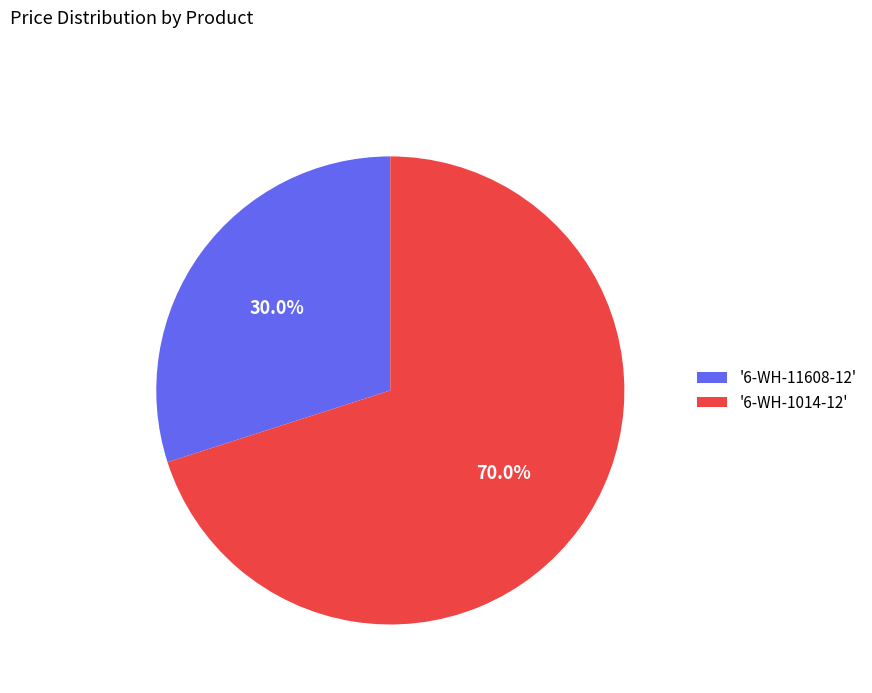

What is the smallest slice in the pie chart?

'6-WH-11608-12'